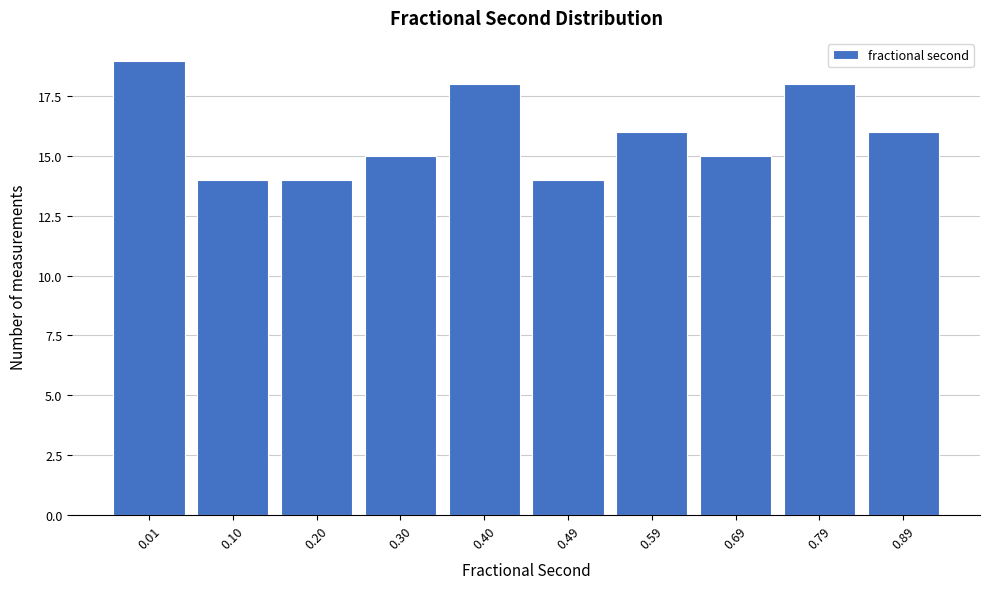

Reading left to right, transcribe all the data shown in this chart.

0.01=19	0.10=14	0.20=14	0.30=15	0.40=18	0.49=14	0.59=16	0.69=15	0.79=18	0.89=16